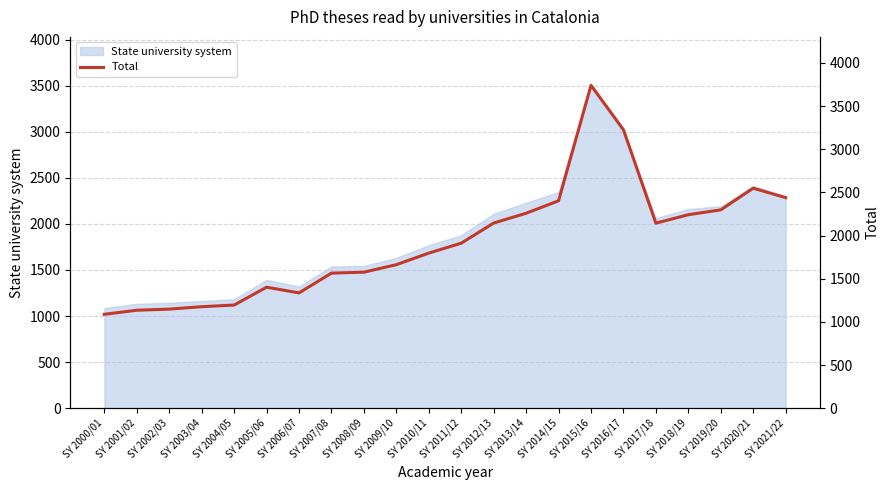

What position from the left is SY 2019/20?

20